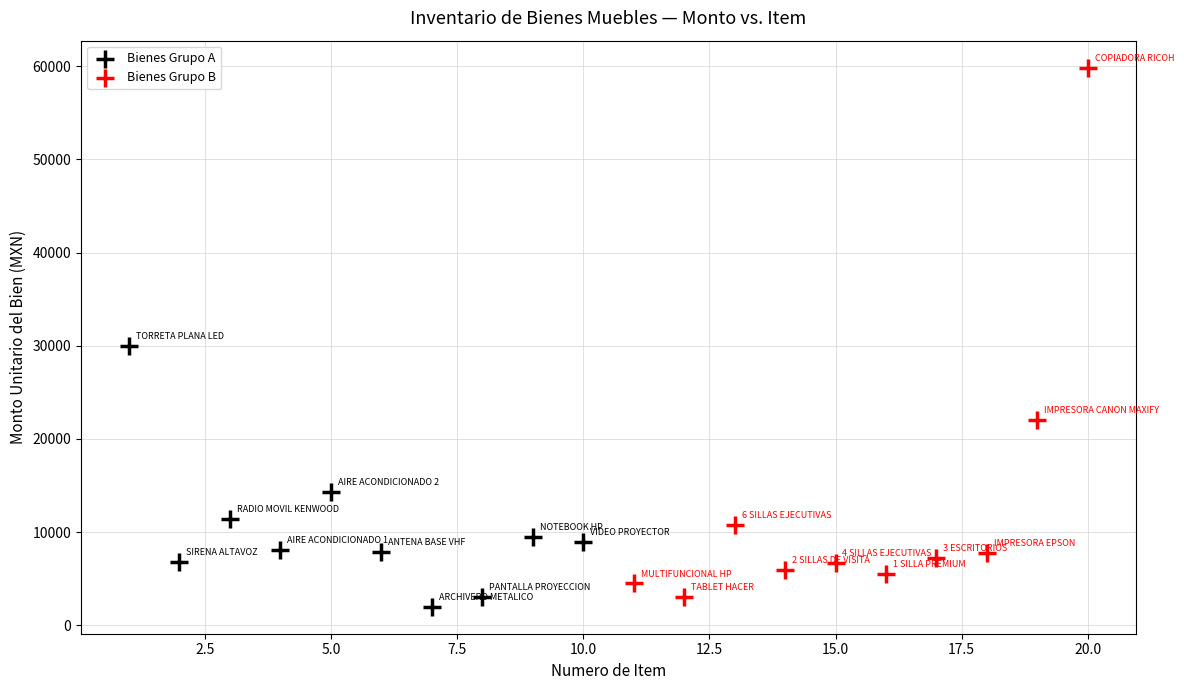

Which series has the largest Y range (max minus min)?

Bienes Grupo B